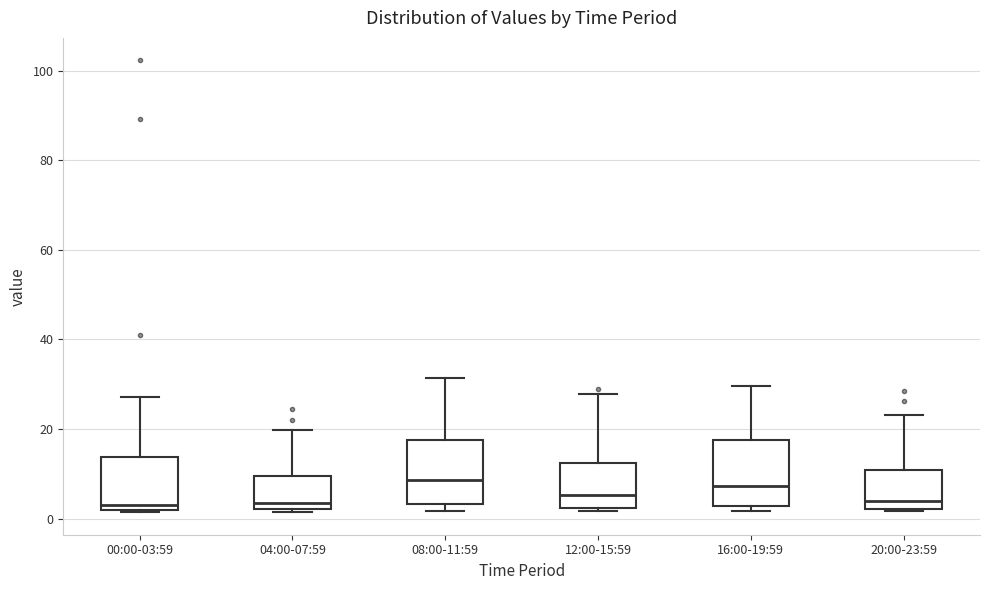

Where is the upper edge of the box for 20:00-23:59 on the y-axis? The values are not printed on the chart, so give them approximately, as read against the axis.

10